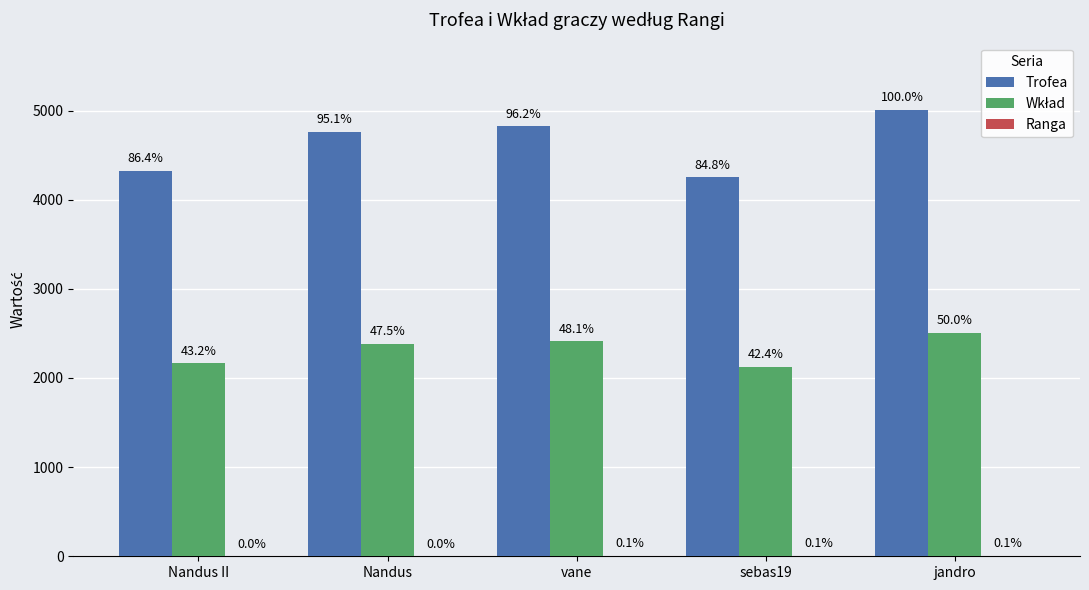

Which series changed the most between vane and jandro?

Trofea